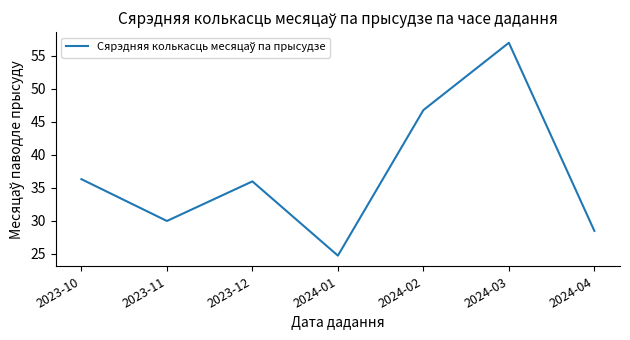

Reading right to left, transcribe all the data shown in this chart.

2024-04=28.5	2024-03=57.0	2024-02=46.8	2024-01=24.8	2023-12=36.0	2023-11=30.0	2023-10=36.3